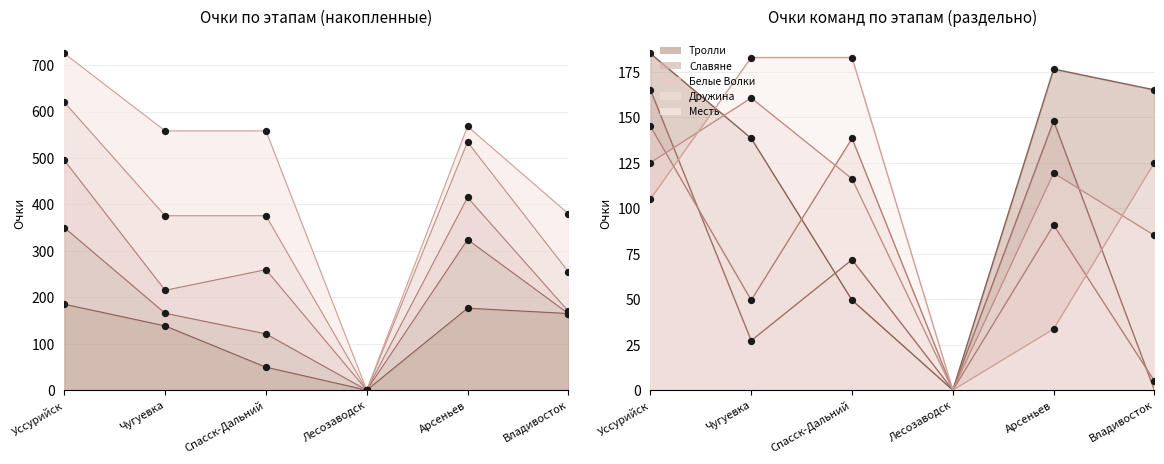

Which series reaches the minimum Y coordinate?

Тролли